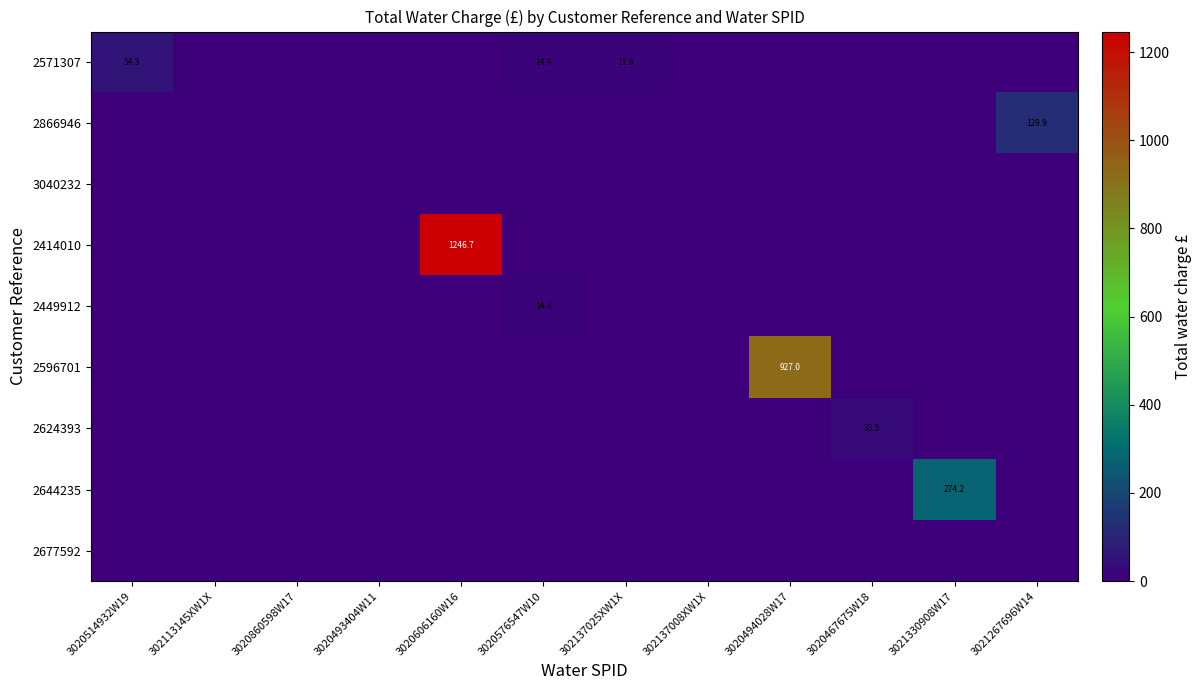

What is the maximum value shown in the chart?

1246.7